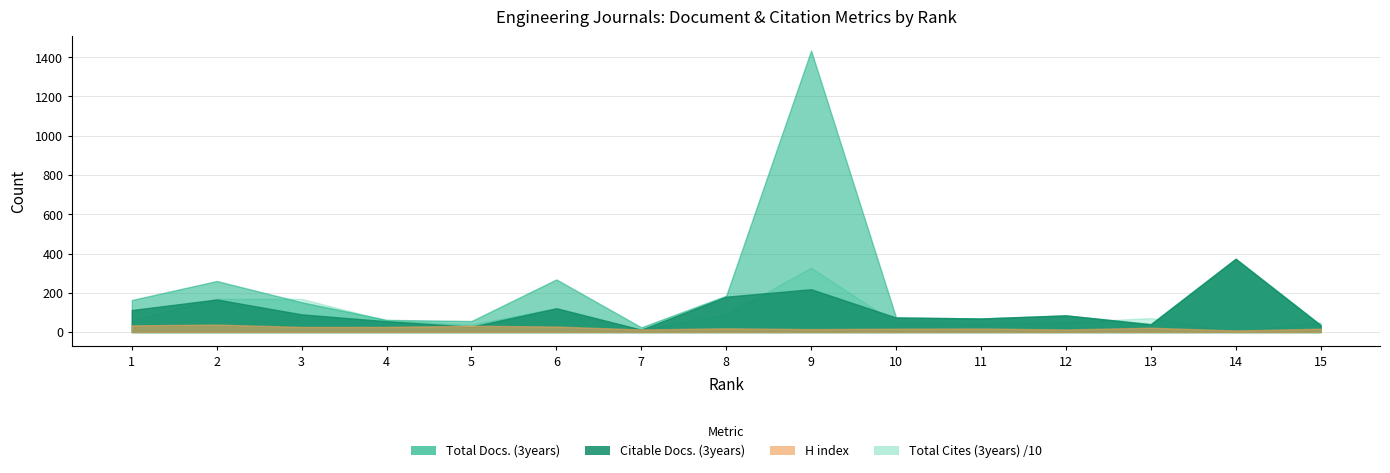

In H index, how many points are higher than both neighbors (excluding endpoints)?

5